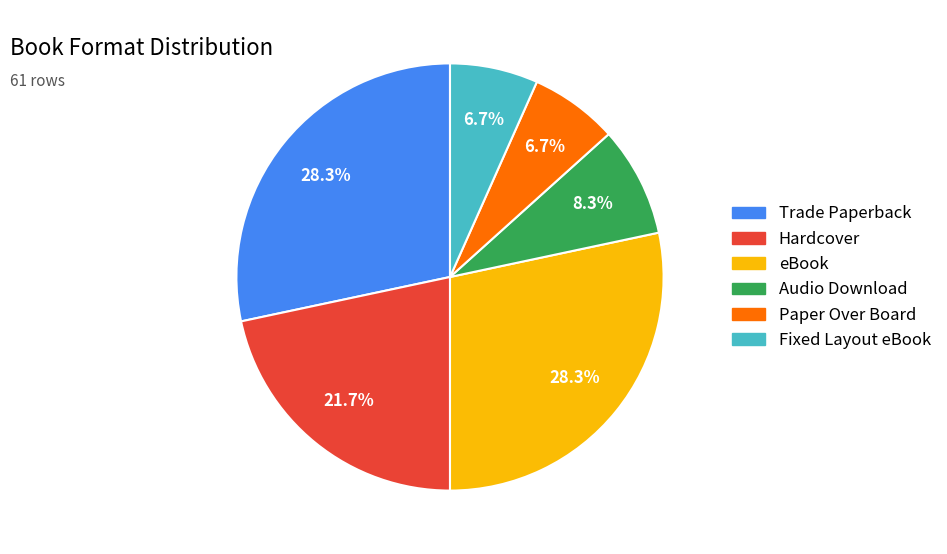

Count the number of slices in the pie.

6